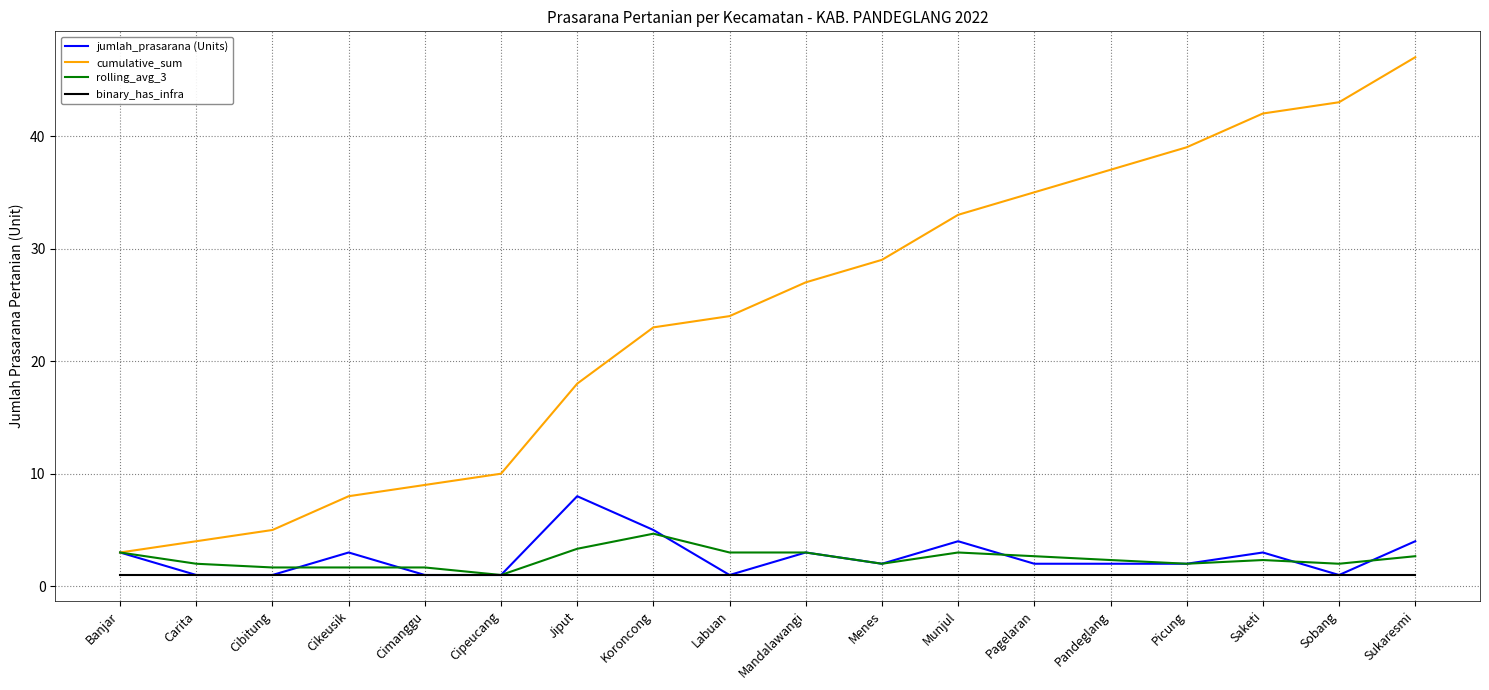

True or false: cumulative_sum has a value of 35.0 at Pagelaran.

True